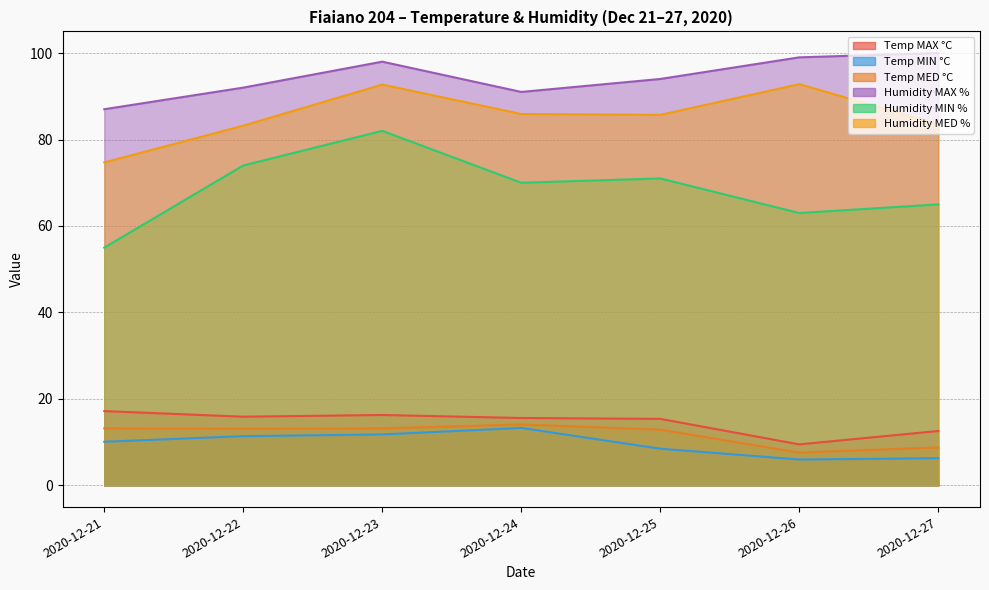

Which series changed the most between 2020-12-24 and 2020-12-25?

Temp MIN °C